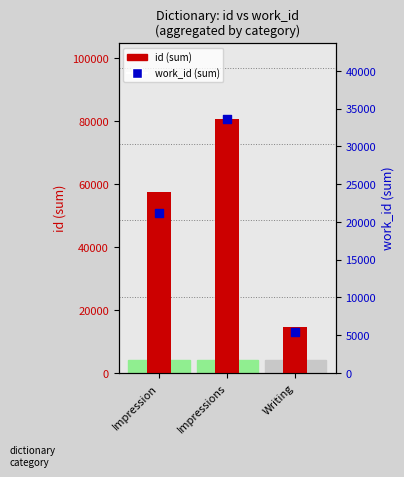

Is the value of id (sum) at Impressions greater than the value of work_id (sum) at Impressions?

Yes